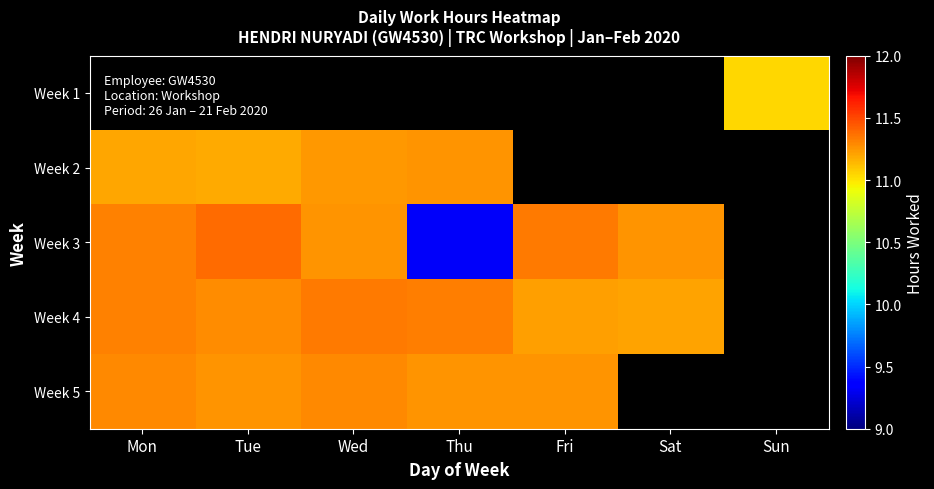

What is the sum of the Week 3 values at Mon and Thu?

20.6